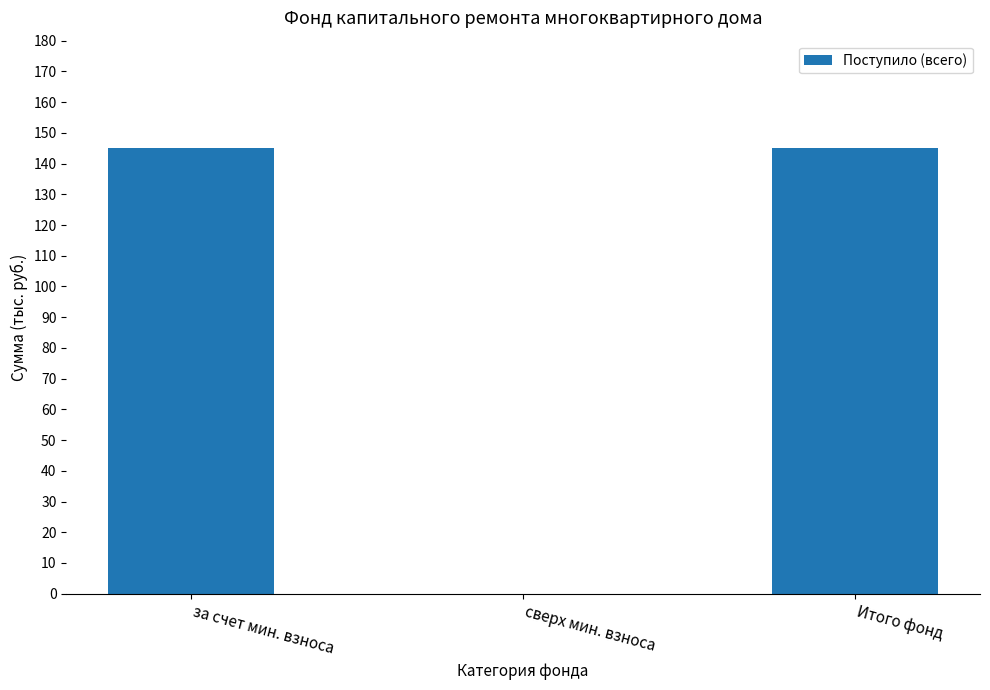

What is the change in value from сверх мин. взноса to Итого фонд?

+145.1